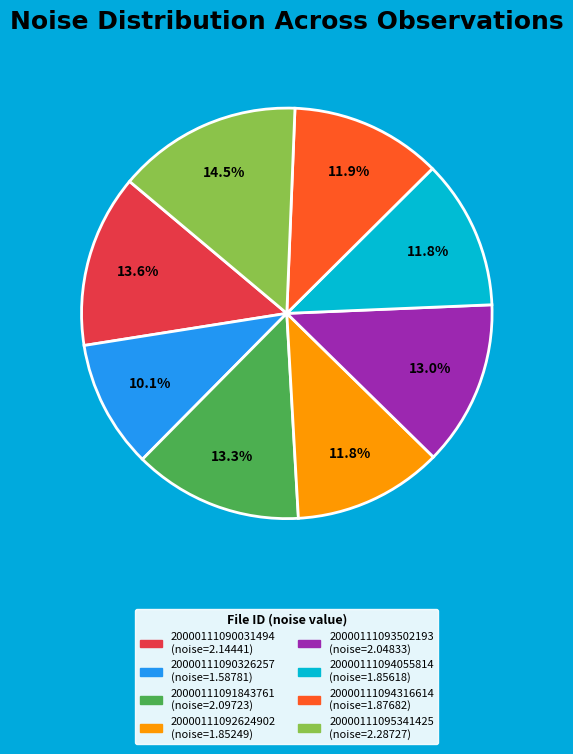

What is the smallest slice in the pie chart?

20000111090326257